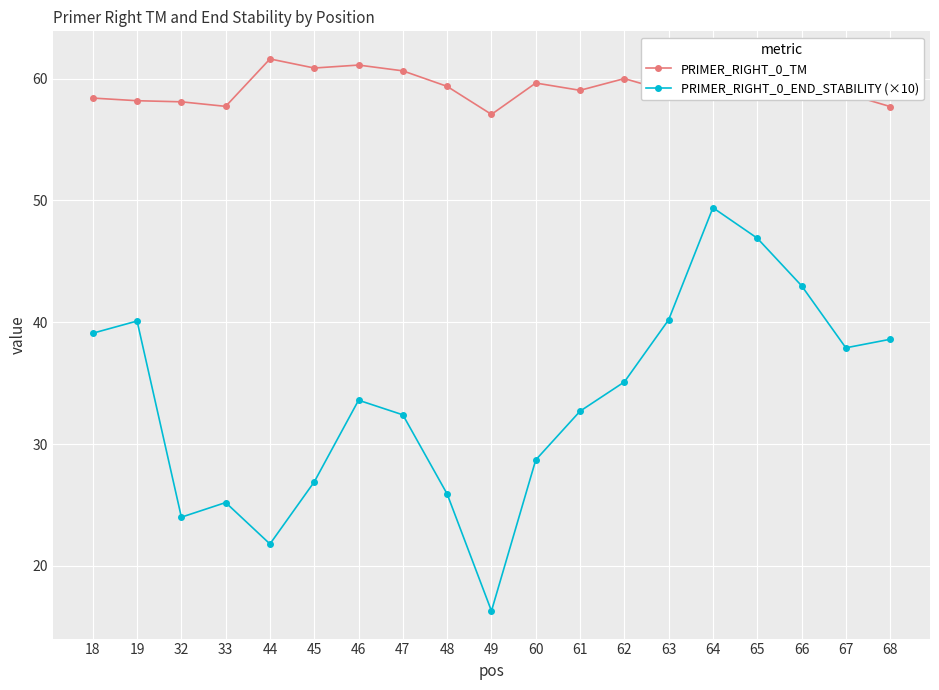

True or false: PRIMER_RIGHT_0_TM and PRIMER_RIGHT_0_END_STABILITY (×10) cross at least once.

False